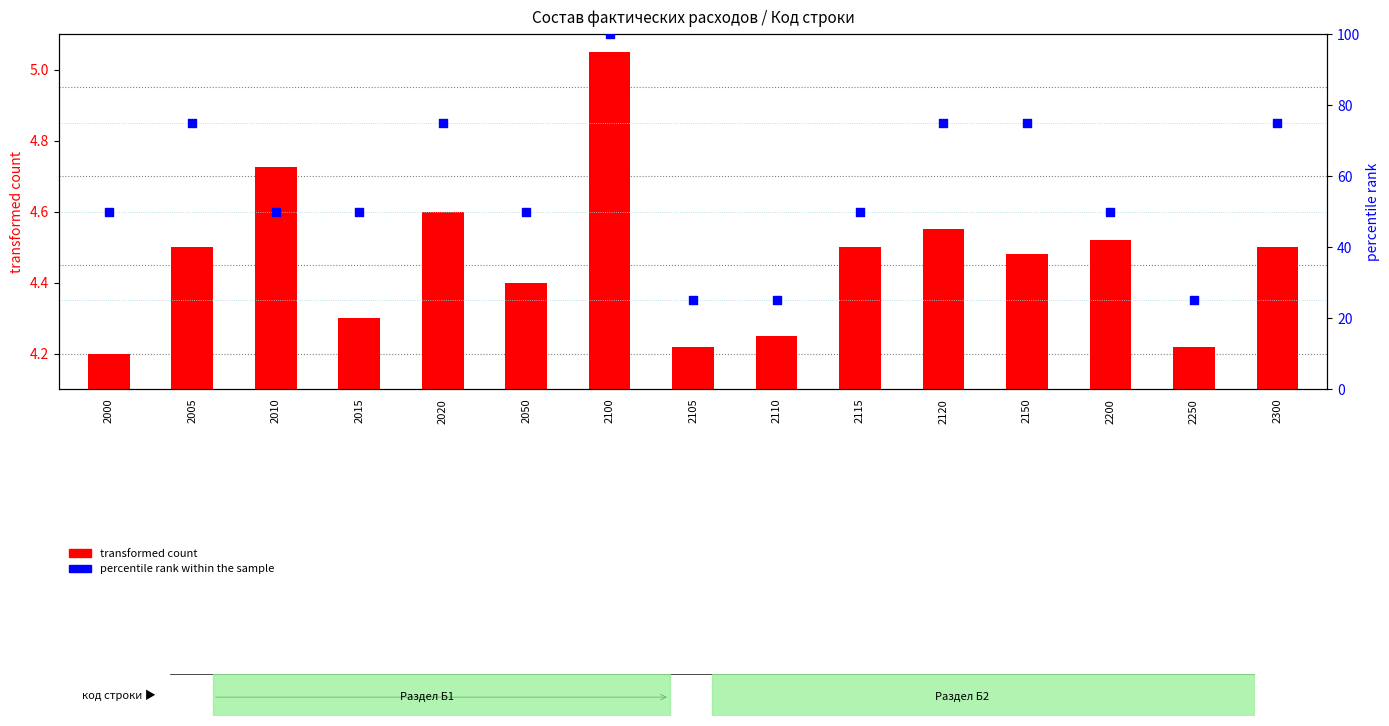

At how many categories does at least one series exceed 5?

15